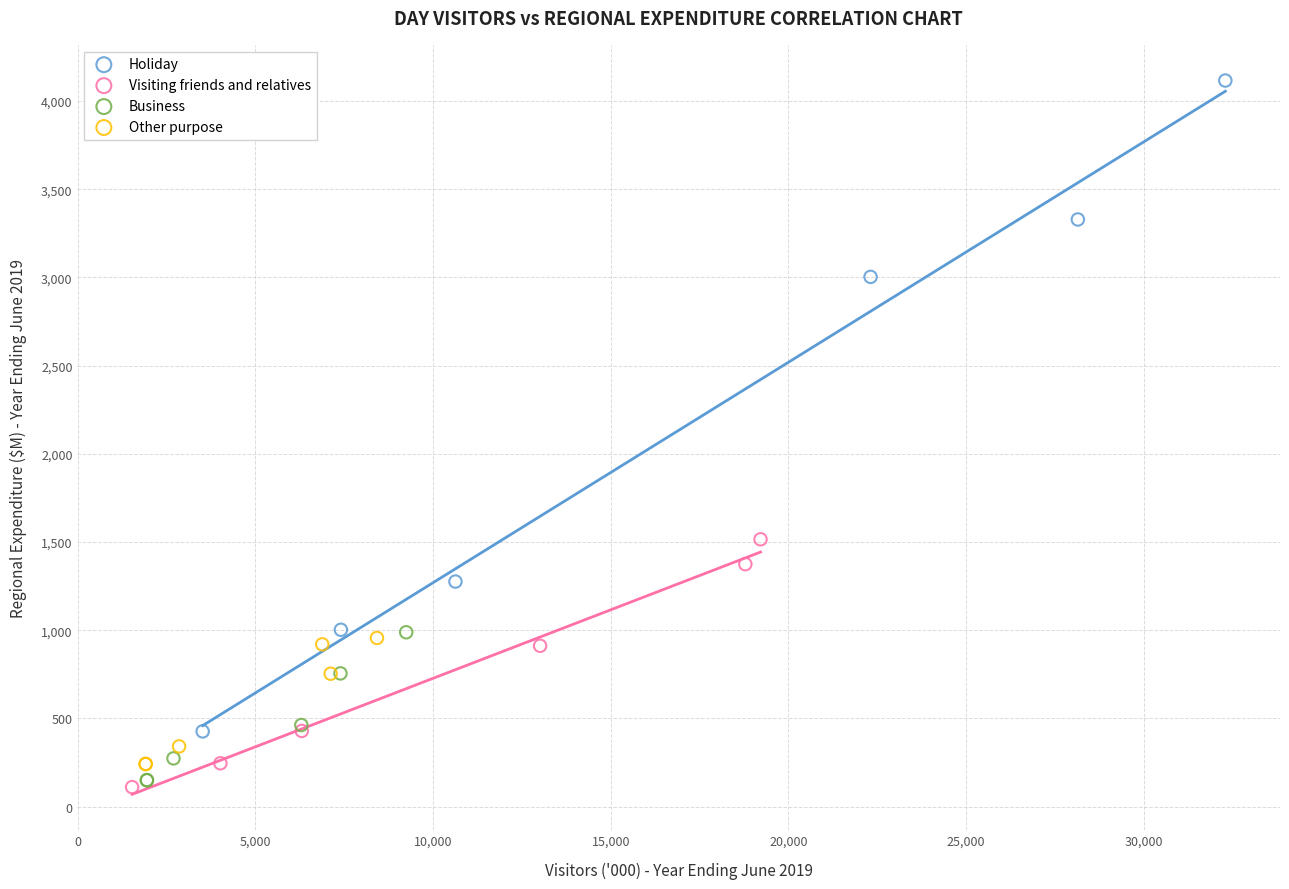

What are all the series names shown in the legend?

Holiday, Visiting friends and relatives, Business, Other purpose